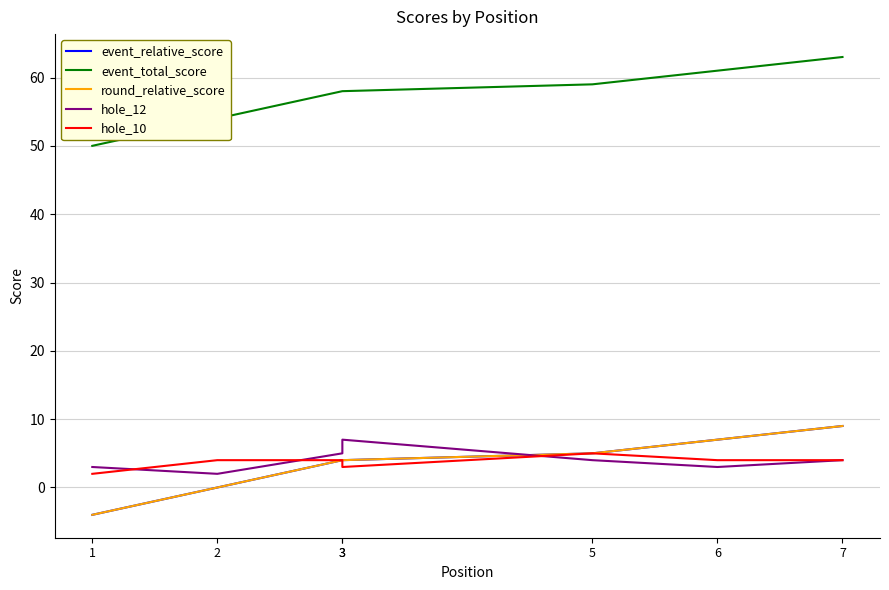

Rank the series by their maximum value, from highest to lowest.

event_total_score, event_relative_score, round_relative_score, hole_12, hole_10